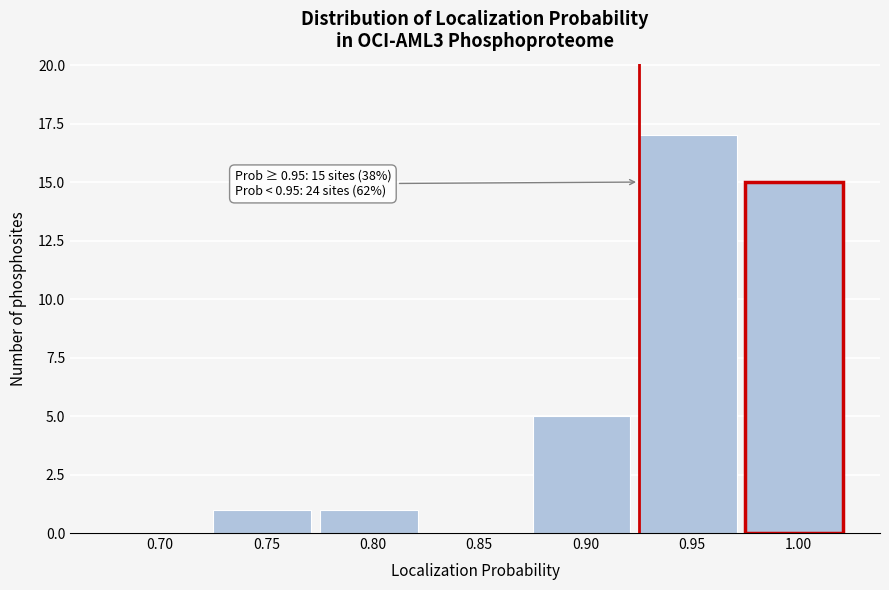

Reading right to left, what are all the values shown in this chart?

1.00=15	0.95=17	0.90=5	0.85=0	0.80=1	0.75=1	0.70=0